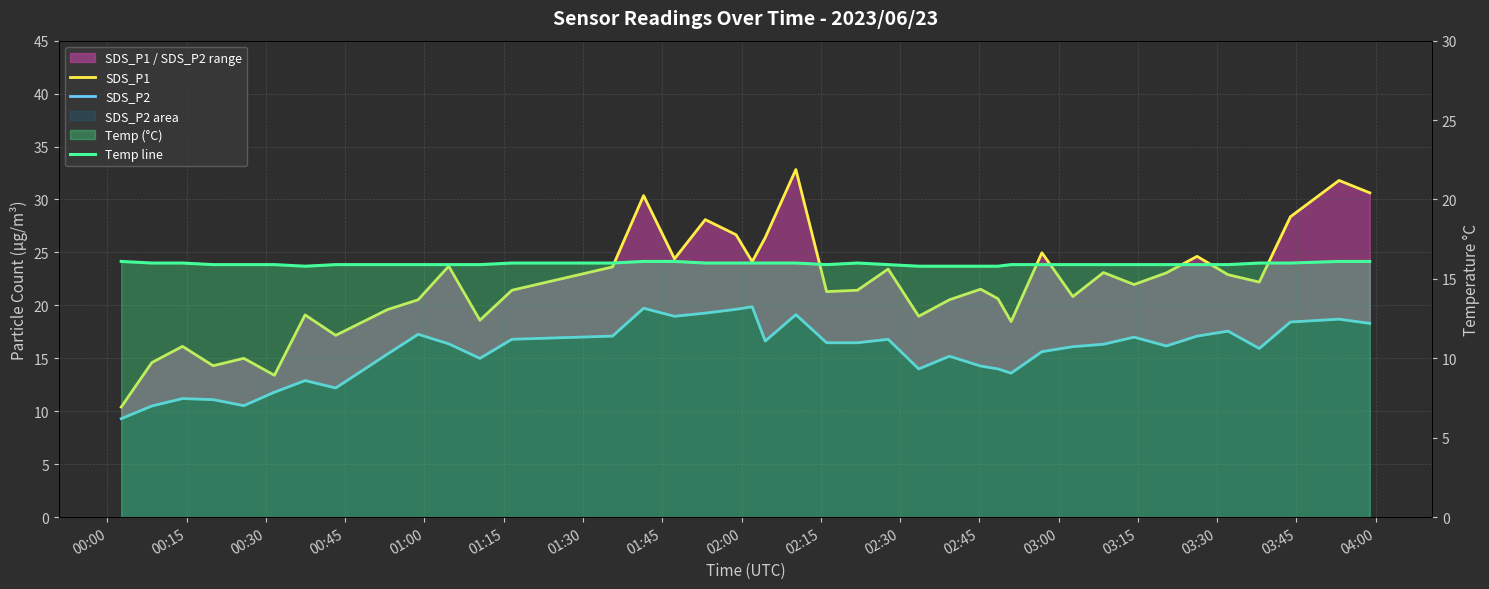

How many intersections are there between SDS_P2 and Temp line?

7